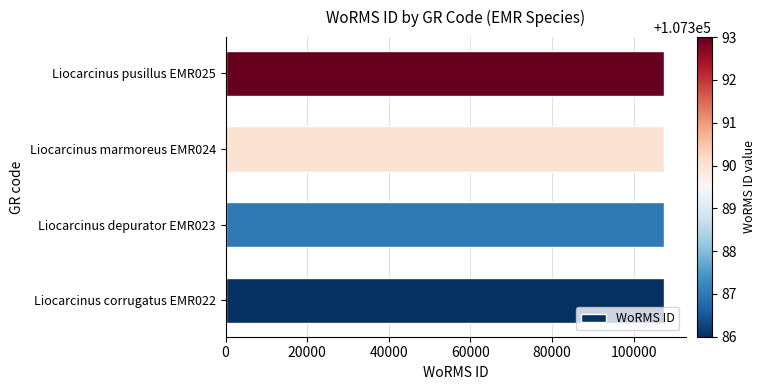

What is the difference between the second highest and minimum values?

4